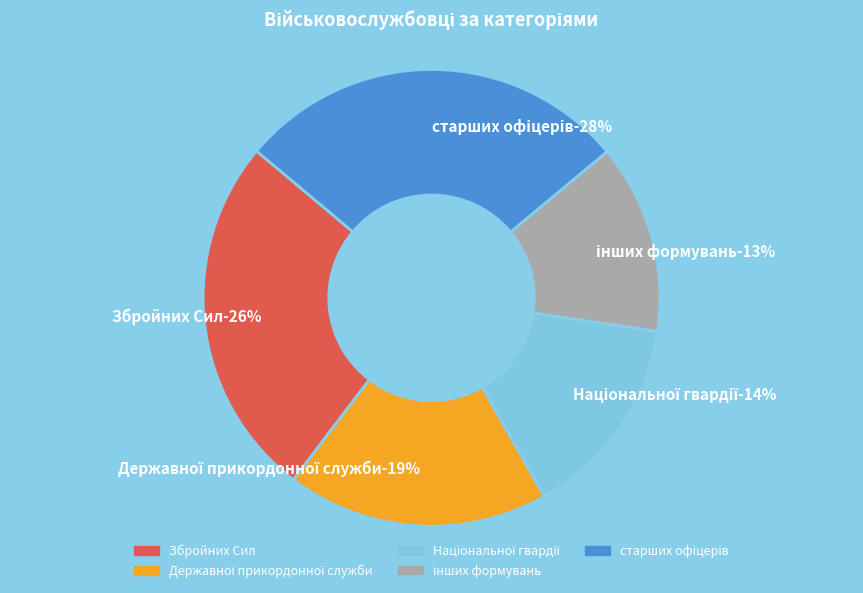

Does Державної прикордонної служби account for over 50% of the chart?

No